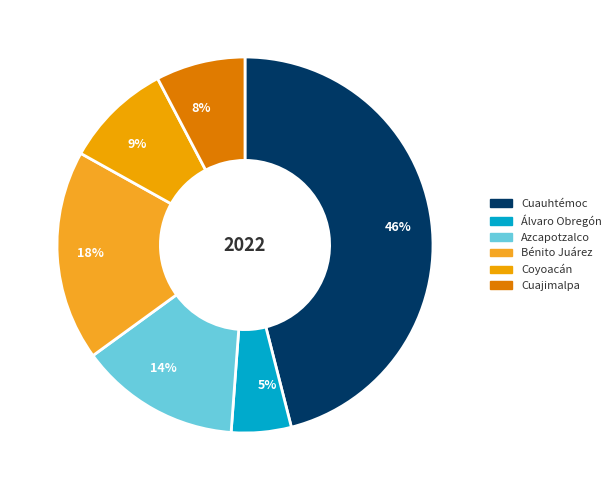

Does Cuauhtémoc represent more than half of the total?

No